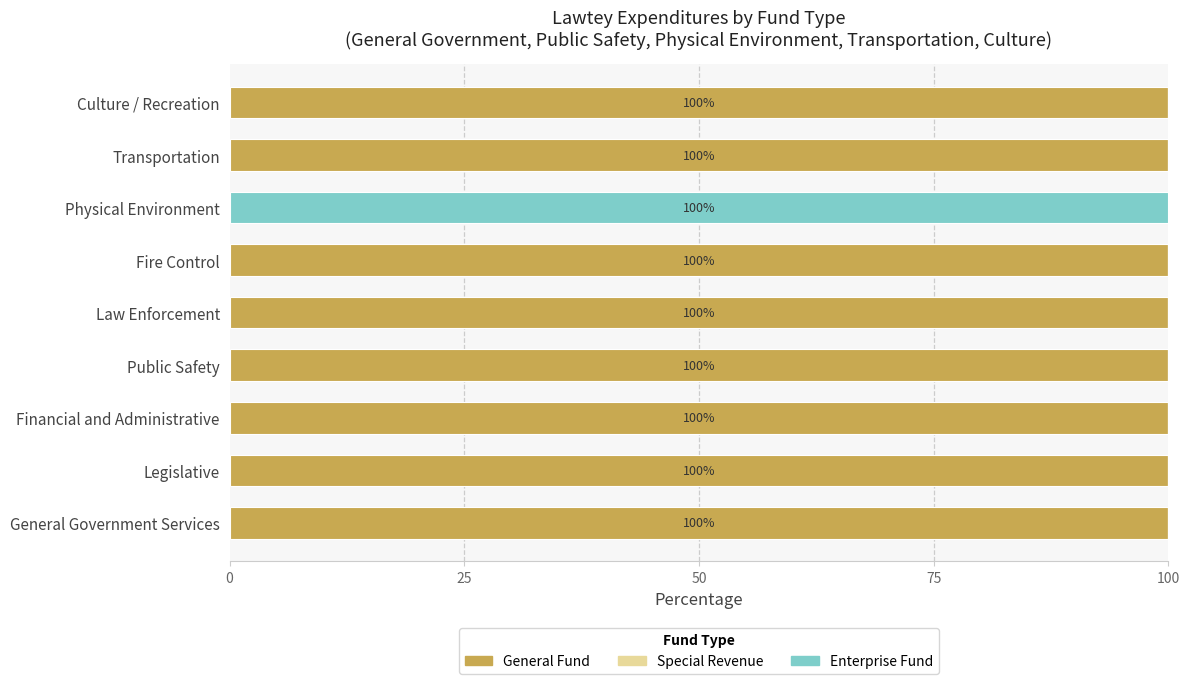

What is the sum of all General Fund values?

800